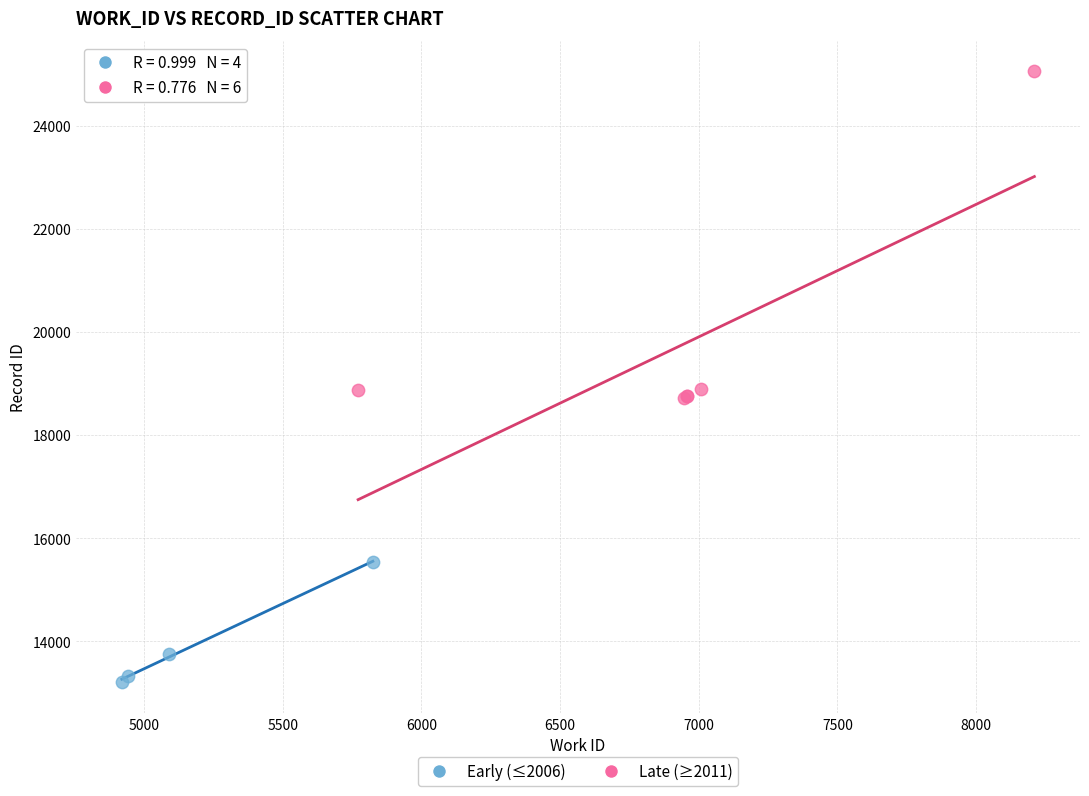

Which series contains the highest Y value?

Late (≥2011)